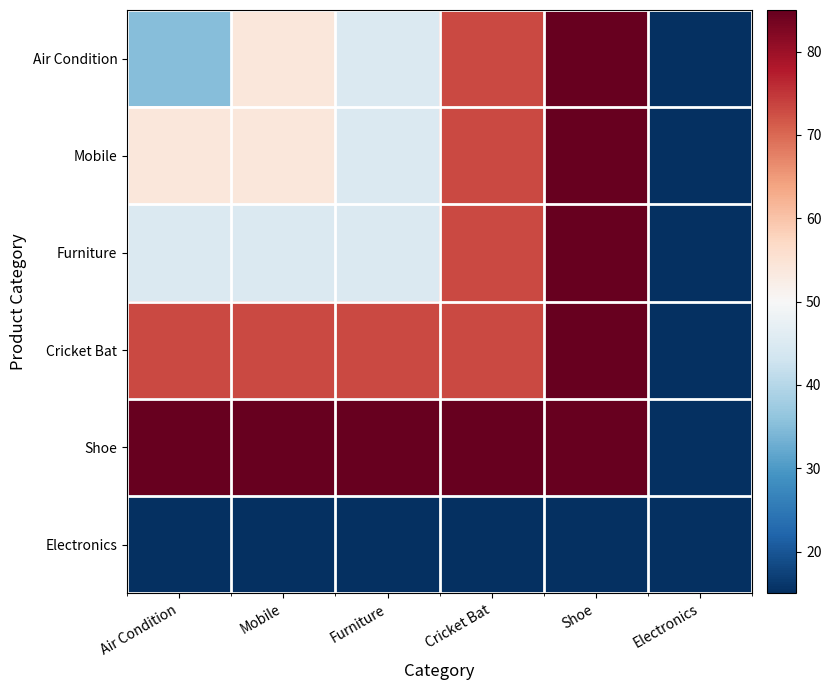

True or false: Furniture has a value of 147 at Shoe.

False